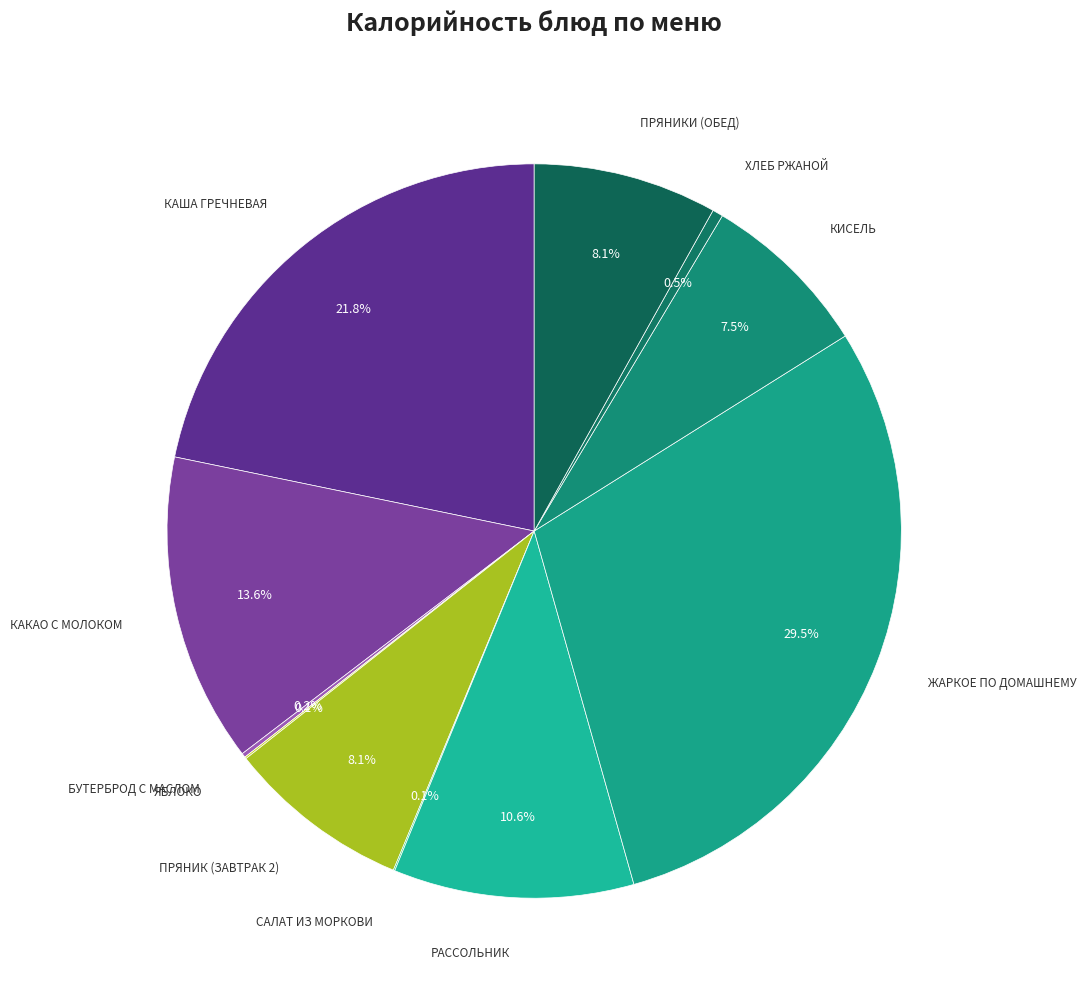

To the nearest percent, what is the average slice percentage?

9%